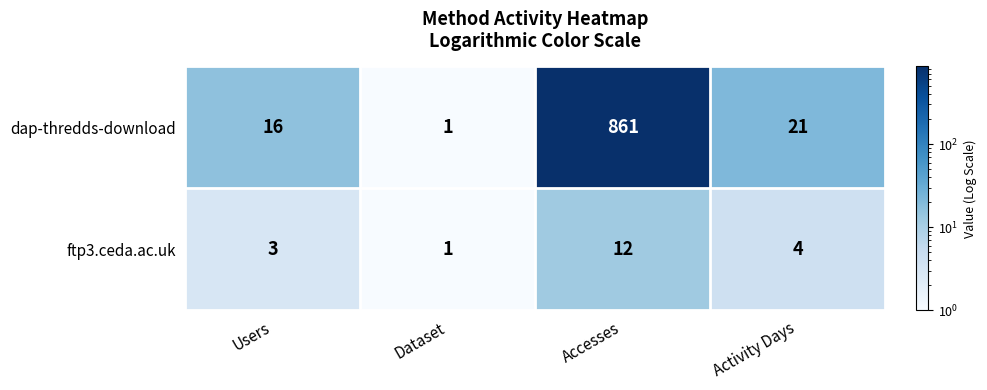

Is it true that ftp3.ceda.ac.uk equals 3 at Users?

True